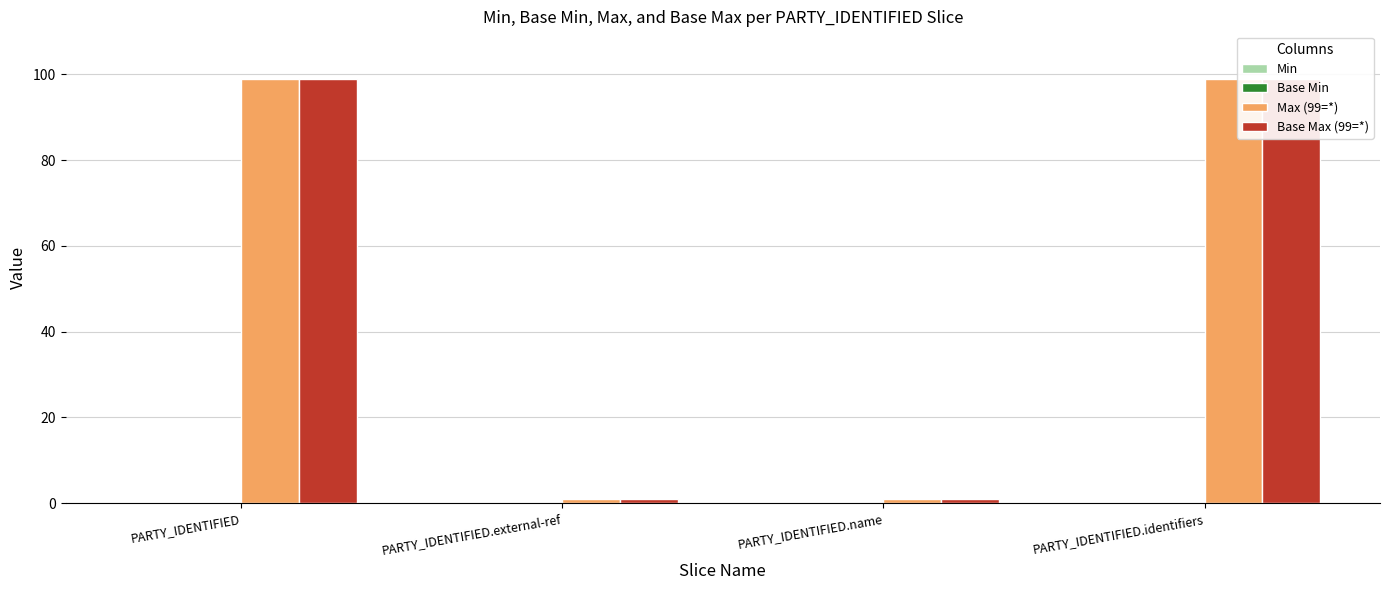

Count the number of categories in the chart.

4